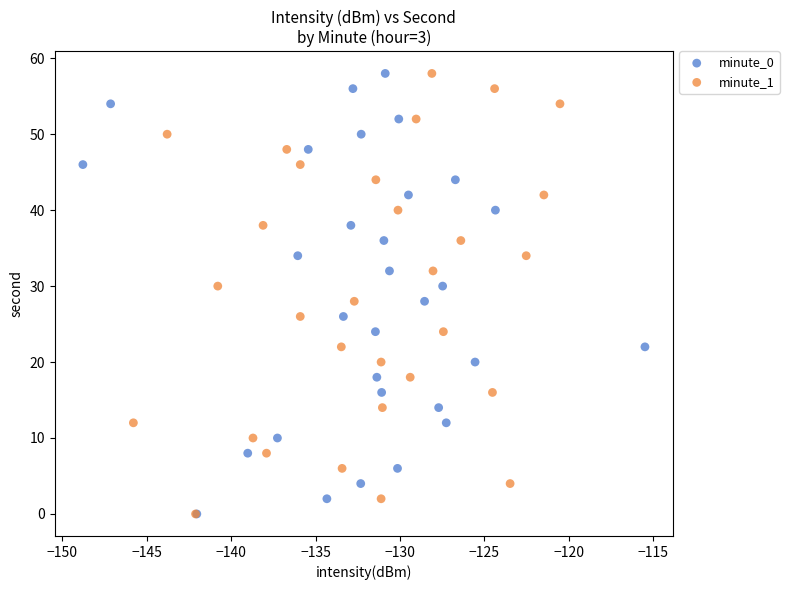

What are all the series names shown in the legend?

minute_0, minute_1